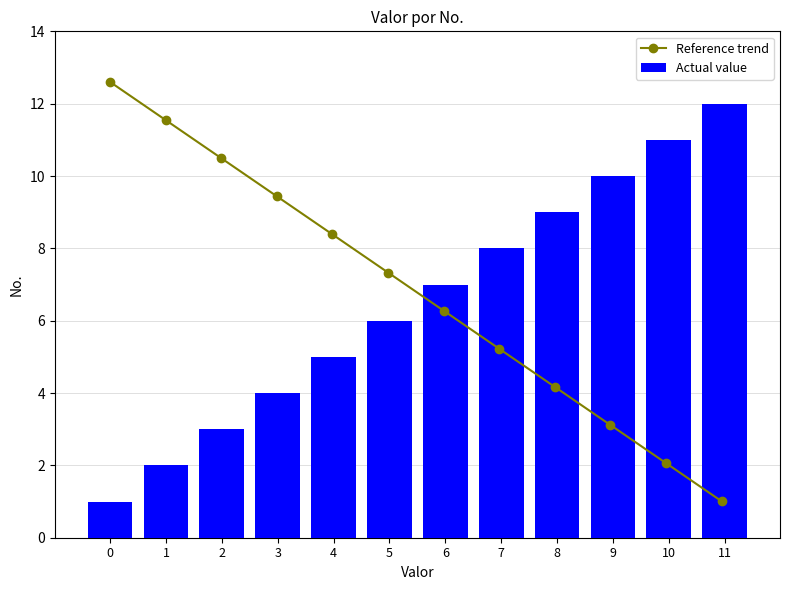

What is the difference between the second highest and minimum values in the Actual value series?

10